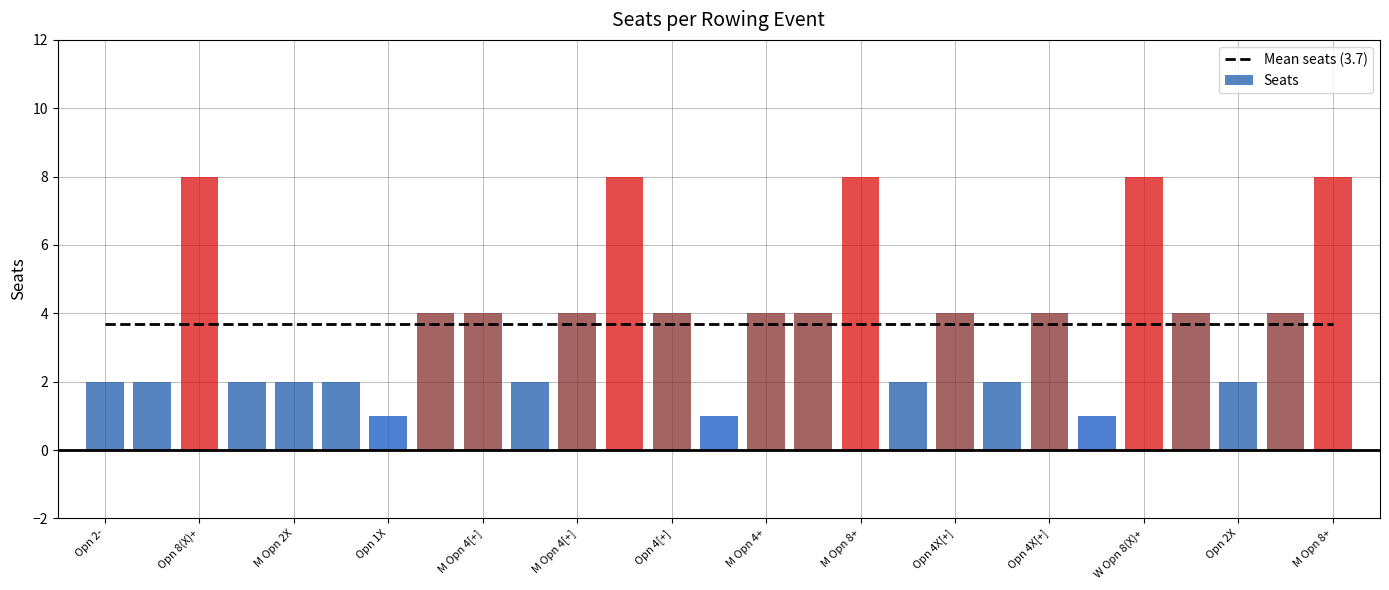

Between M Opn 2X and M Opn 2X, which is larger?

M Opn 2X